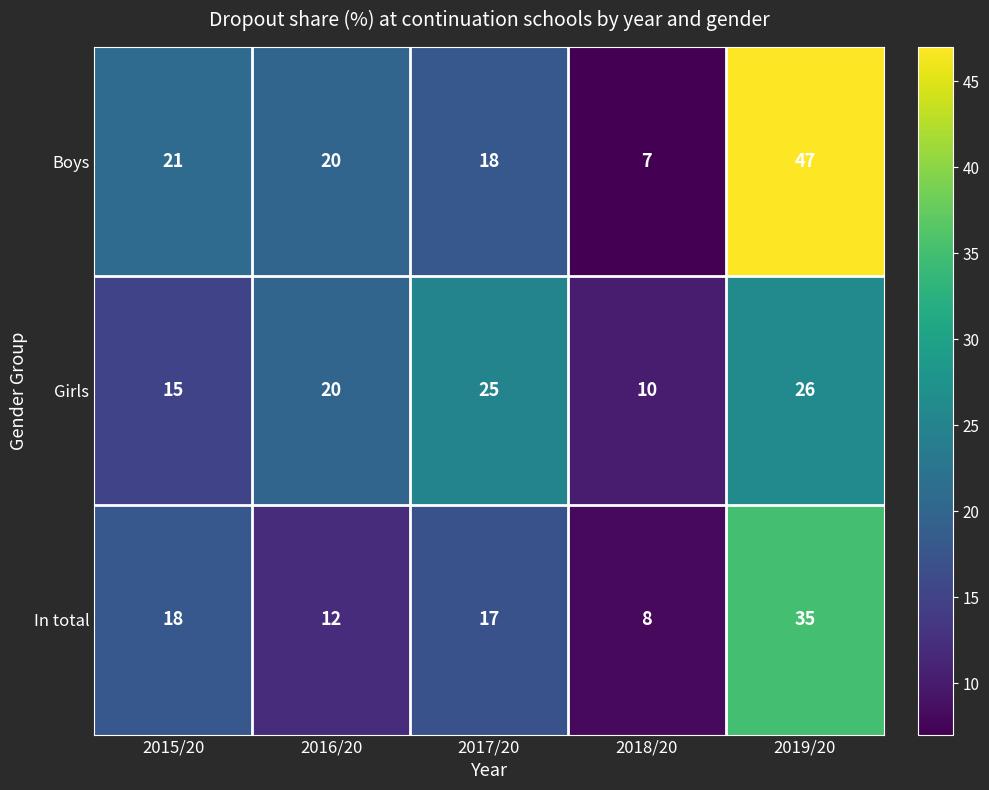

The Girls series shows 8 at 2016/20. True or false?

False